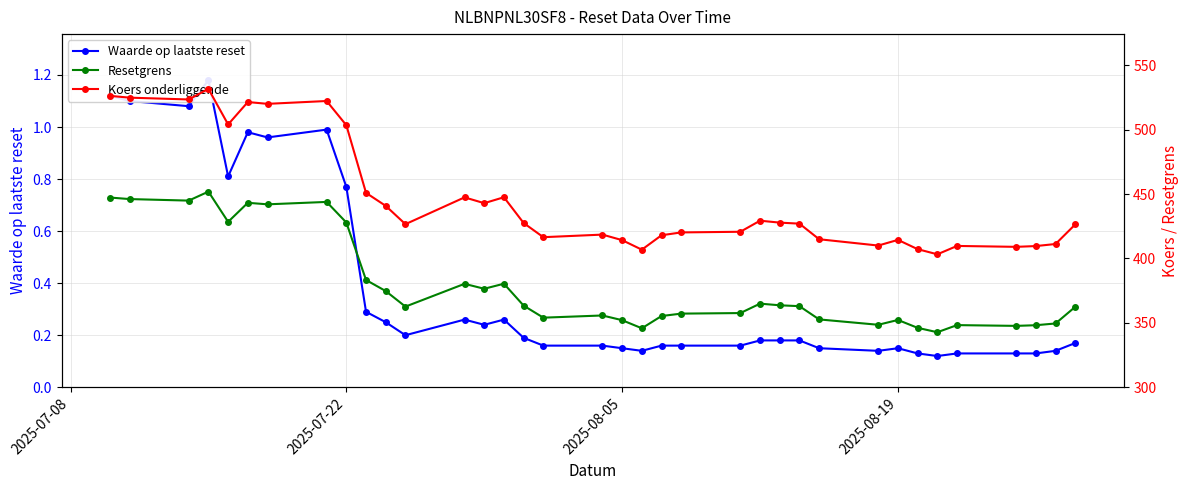

What is the difference between the maximum and minimum values in the Waarde op laatste reset series?

1.1